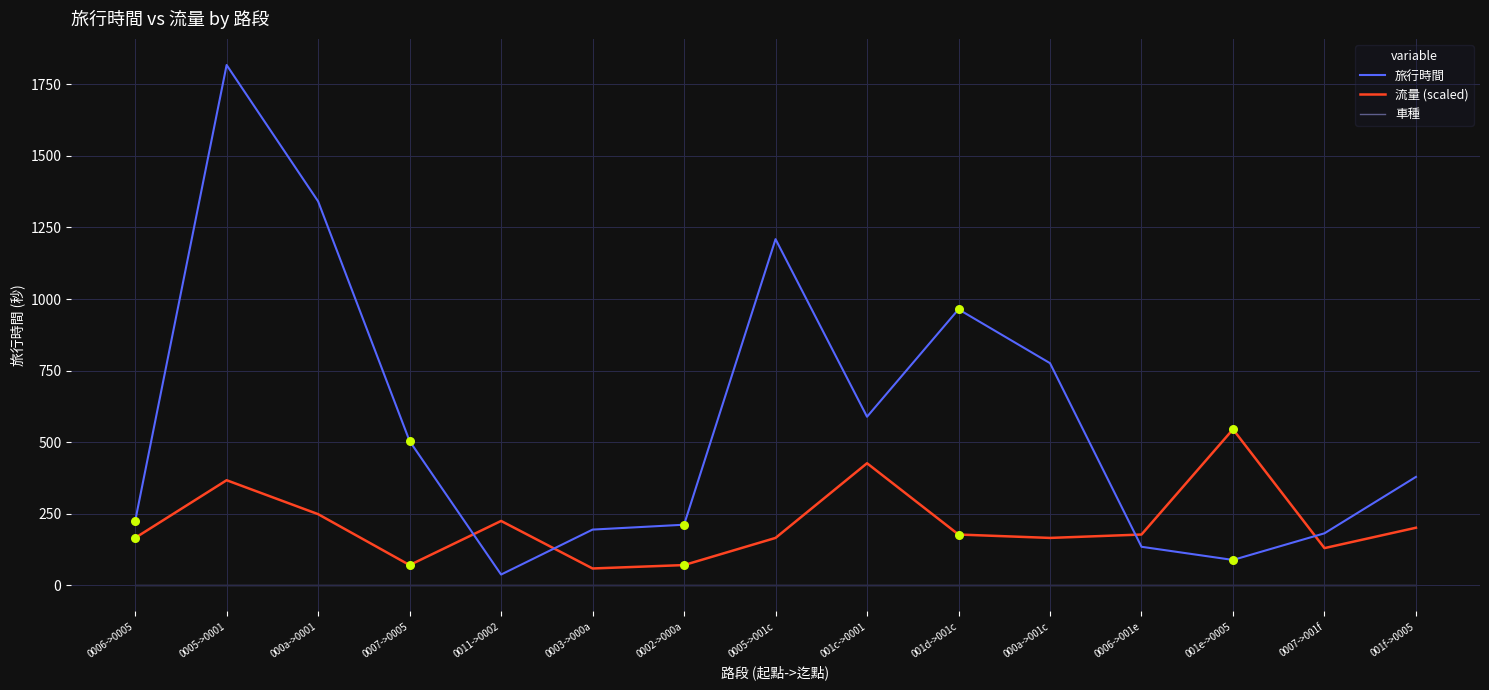

At how many categories does at least one series exceed 1058?

3